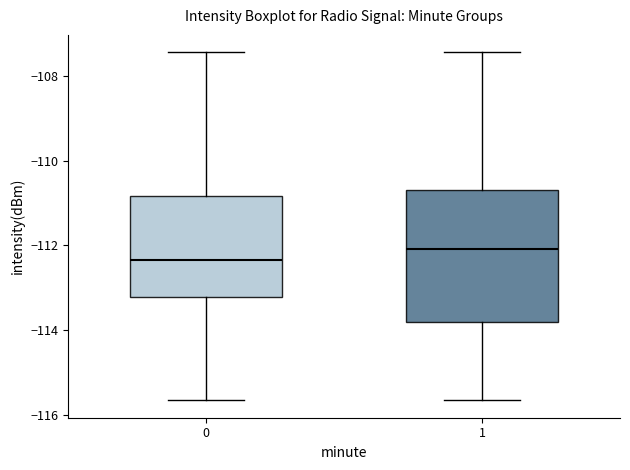

Which box is the tallest, from its lower edge to its upper edge?

1